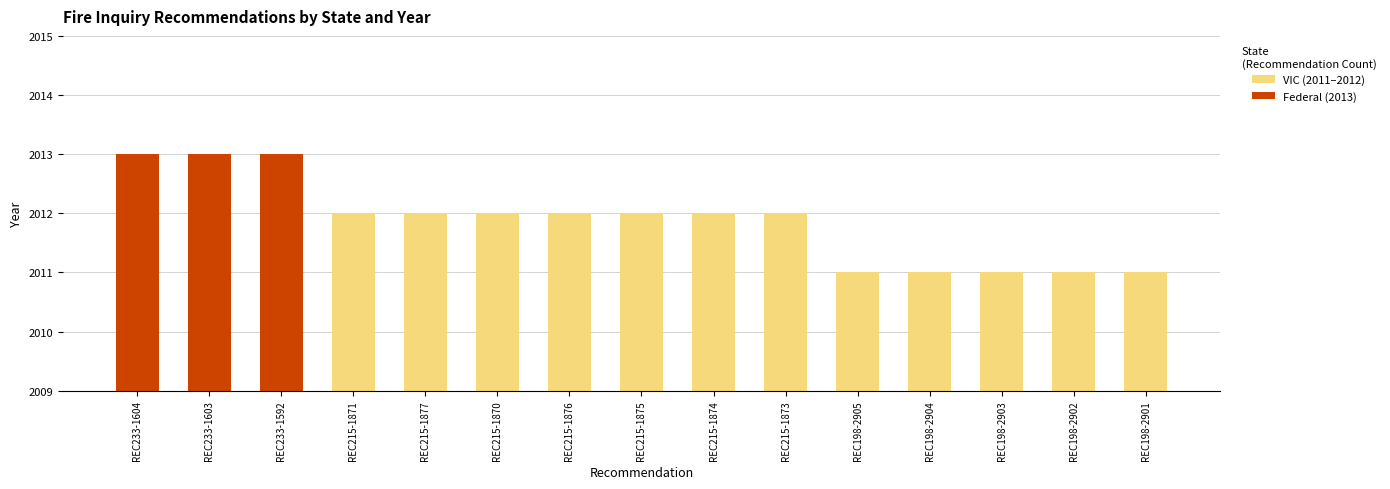

Between REC233-1603 and REC198-2905, which series saw the biggest shift?

Federal (2013)